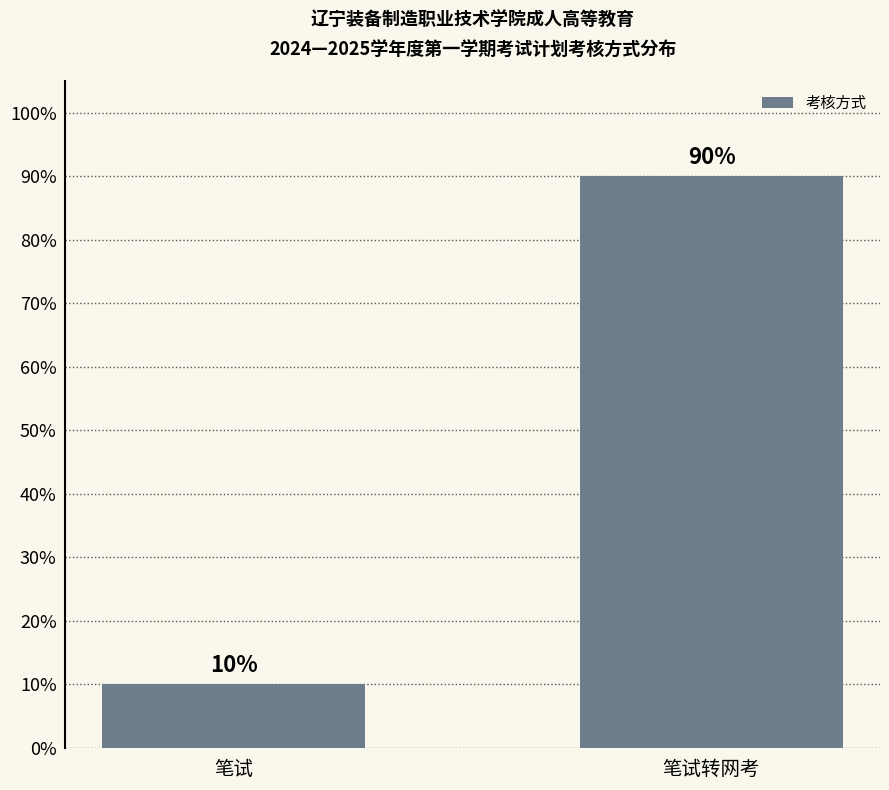

What is the change in value from 笔试 to 笔试转网考?

+80